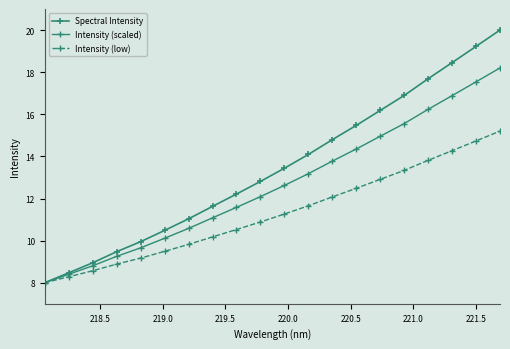

What is the value of the Intensity (scaled) point at the 16th from the left?

15.6